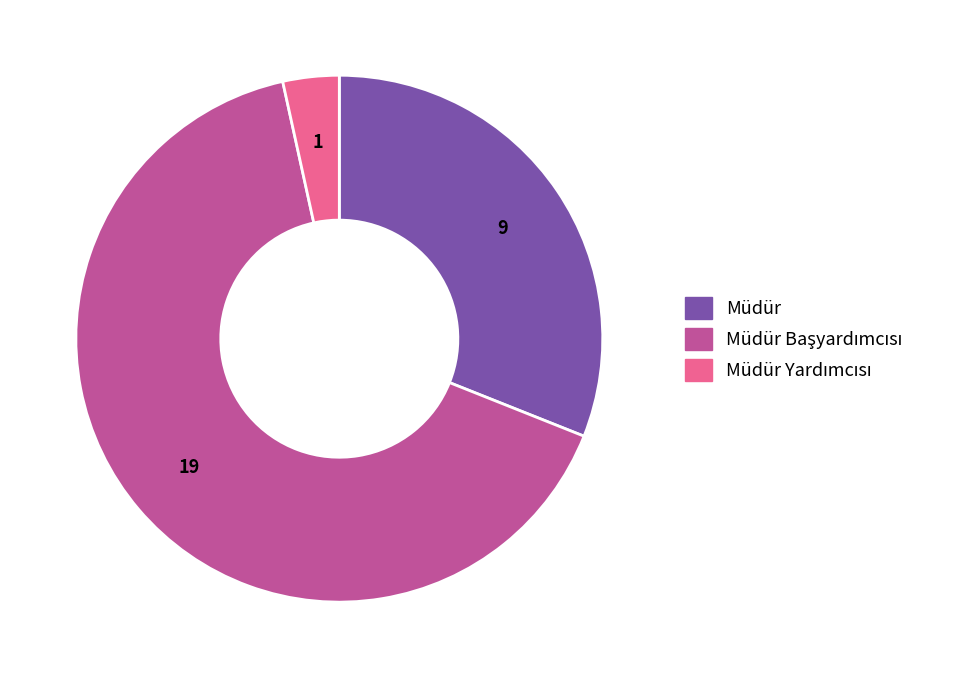

Is there a majority slice in this chart?

Yes